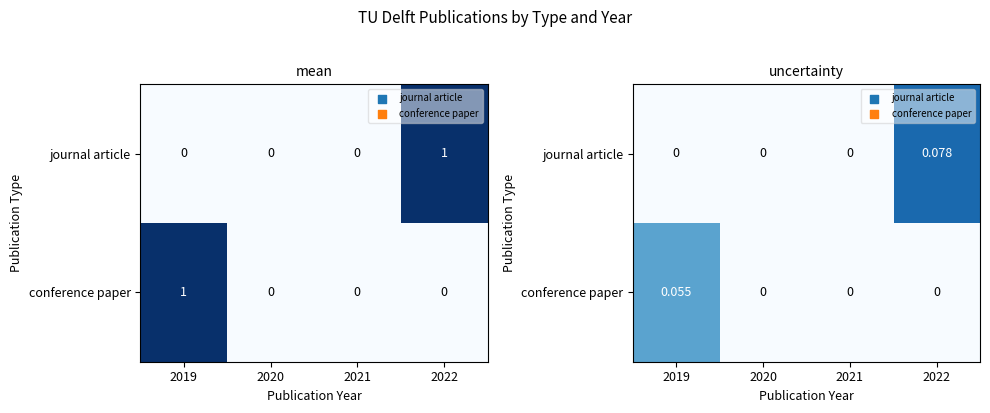

At which category is the sum across all series the highest?

2022